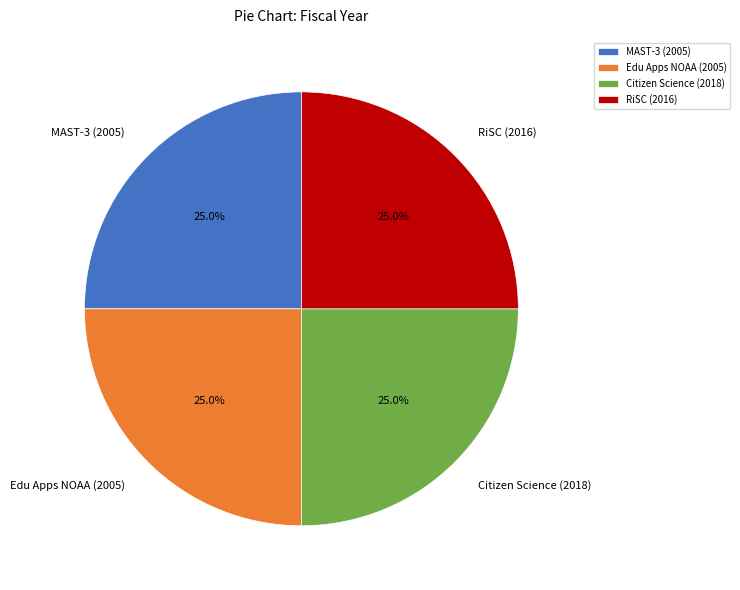

How much of the chart is everything except Citizen Science (2018)?

74.9%